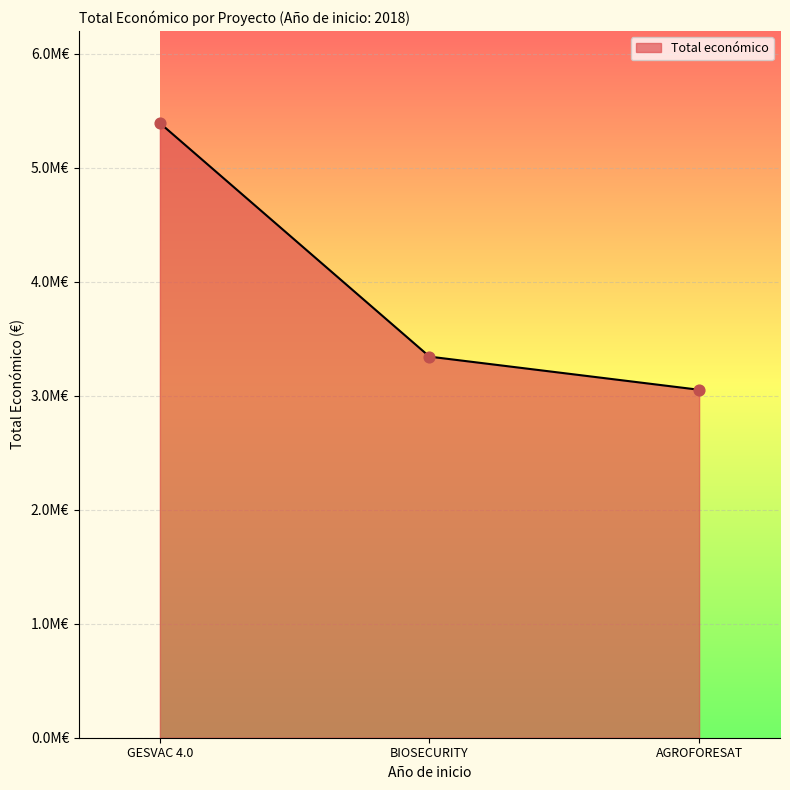

Is this an area chart (filled region under the line)?

Yes